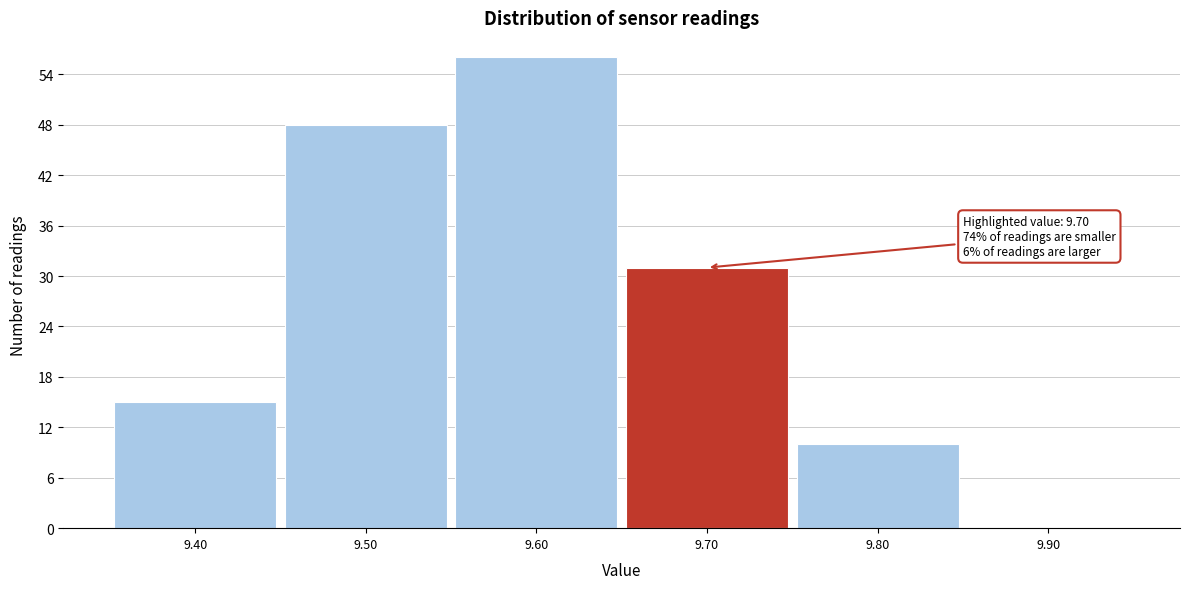

Over which range of the x-axis is the bar tallest?

9.55 to 9.65